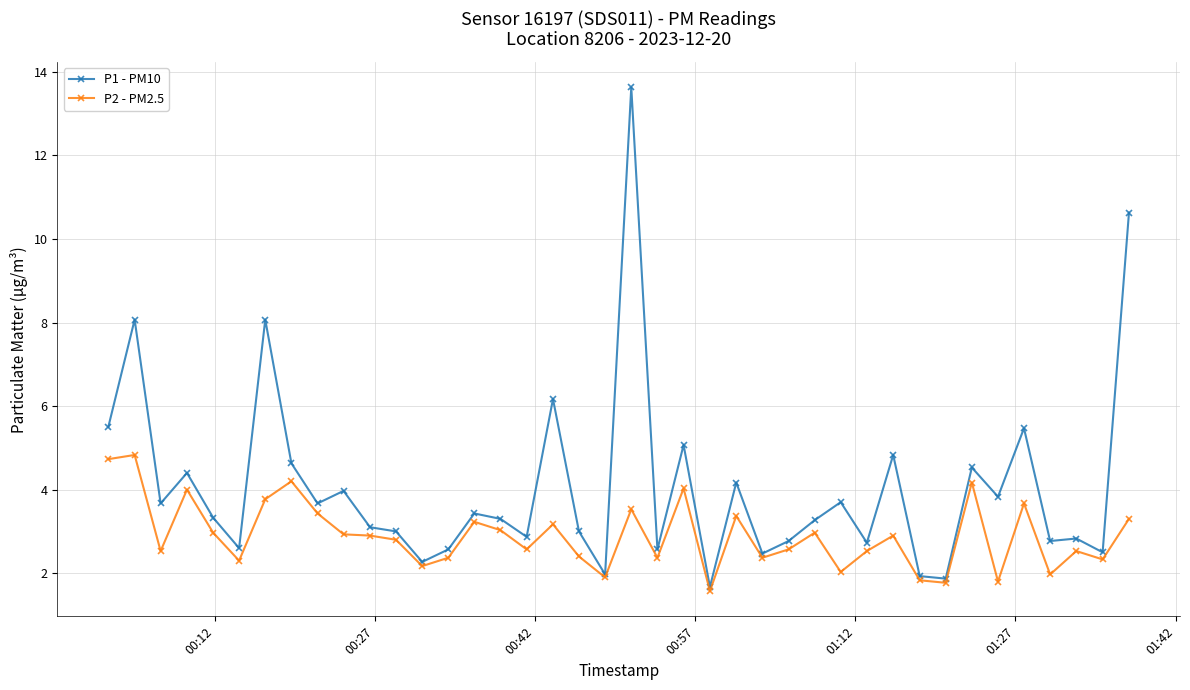

Which series has the largest total across all categories?

P1 - PM10